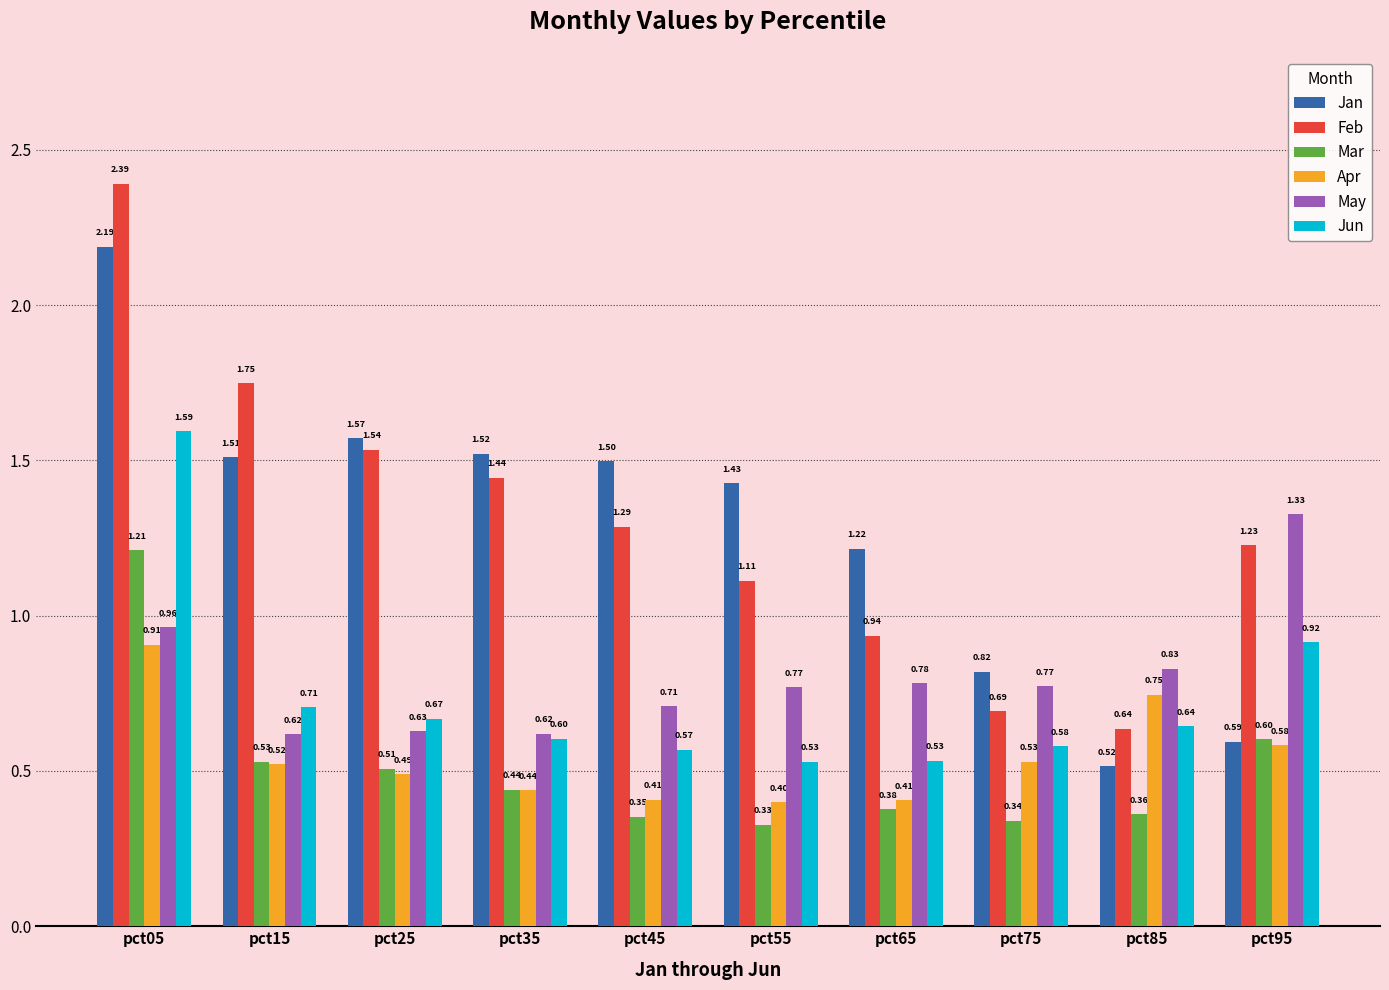

Are the bars horizontal?

No